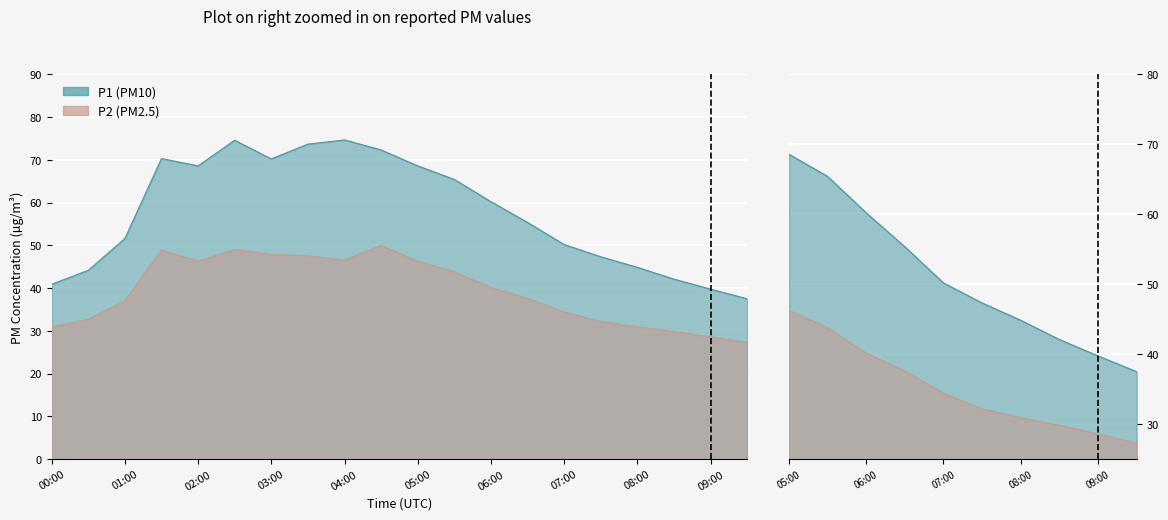

What is the average value of the P1 series?

57.6